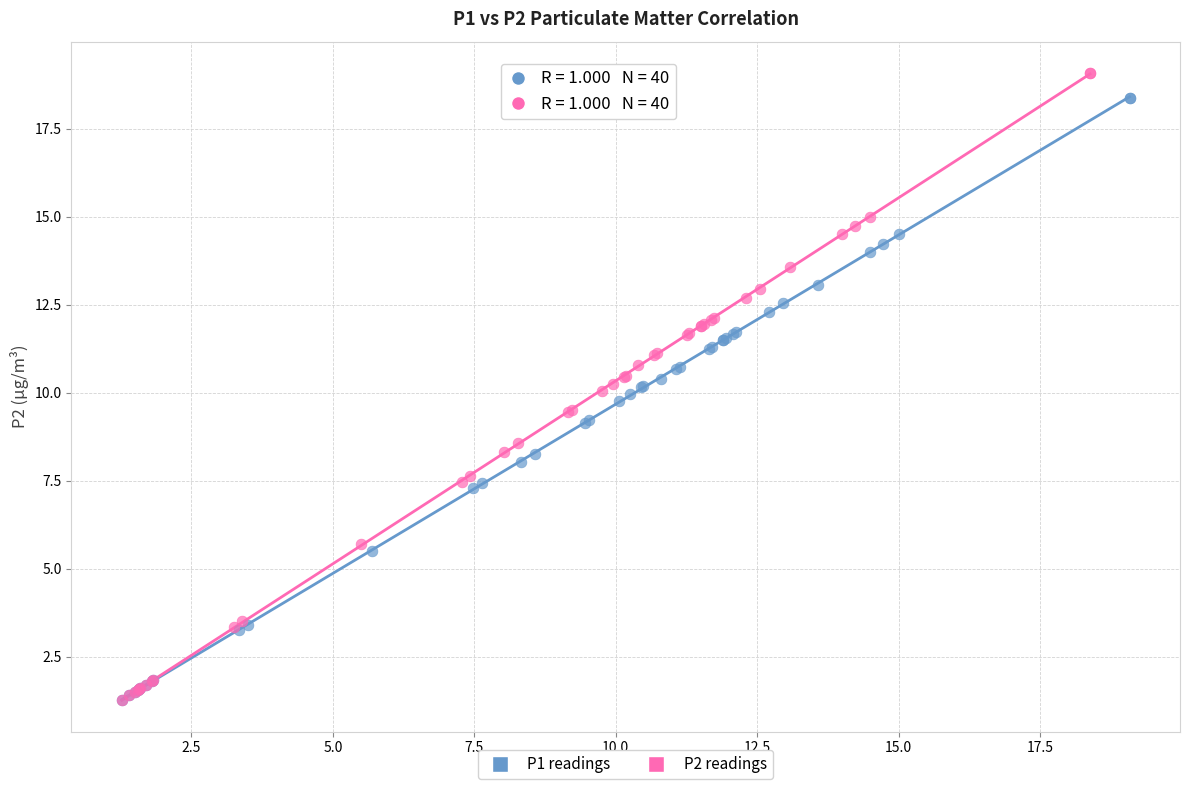

Which series has the widest spread of Y values?

P2 readings